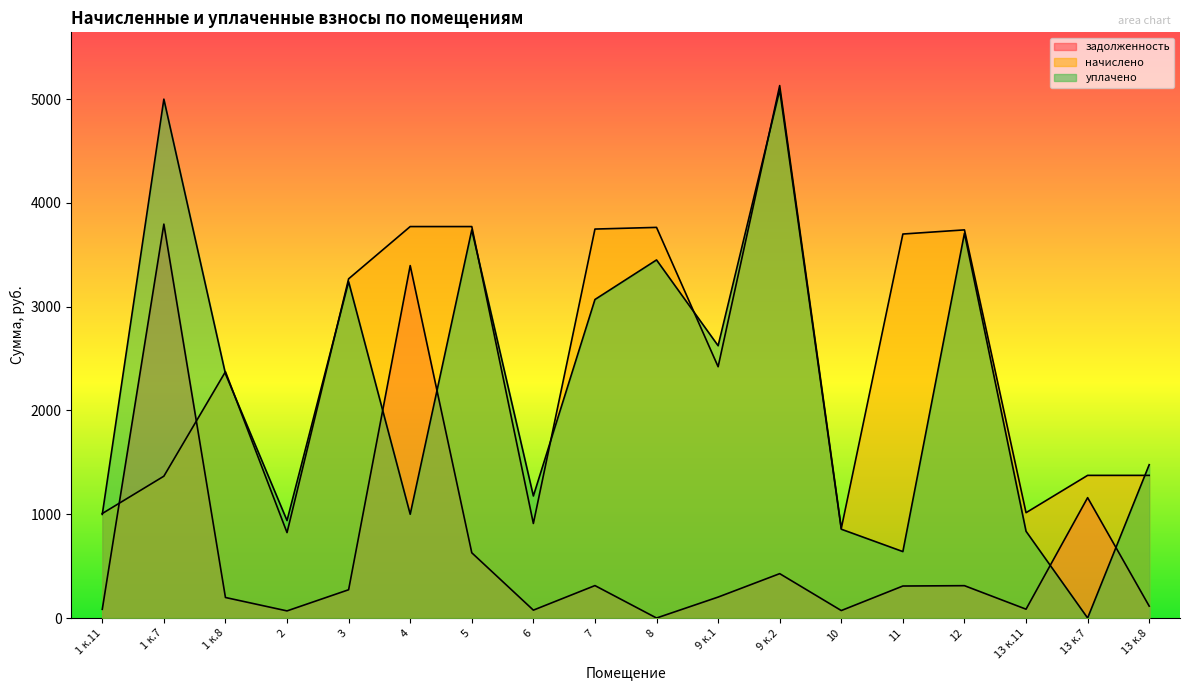

What is the average value of the уплачено series?

2233.2